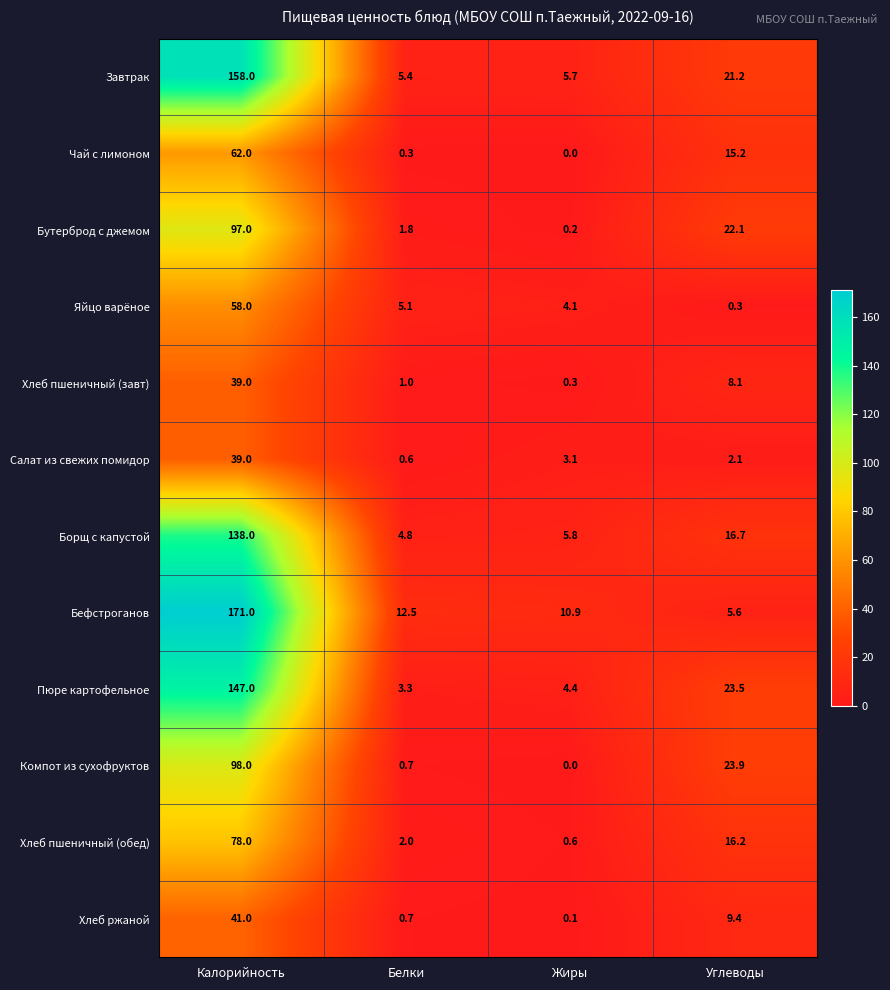

At which category does the chart reach its minimum across all series?

Жиры